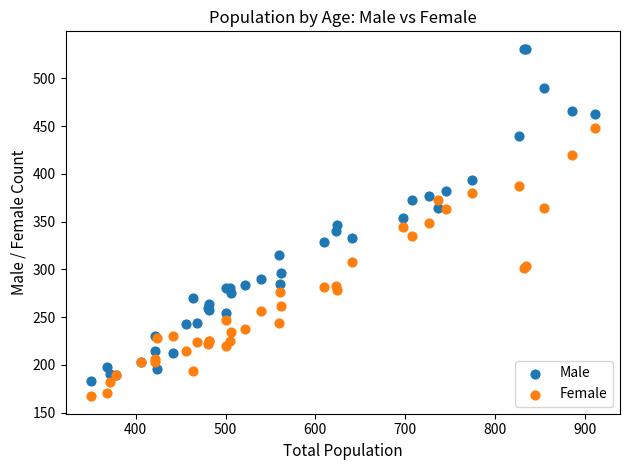

Which series has the largest Y range (max minus min)?

Male